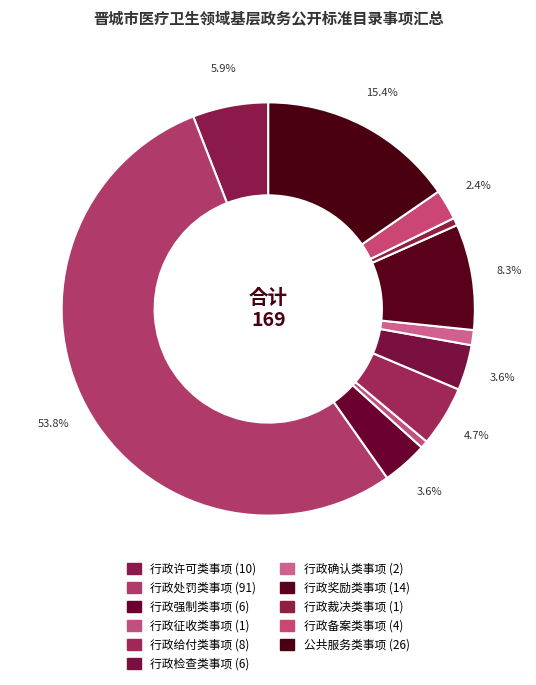

True or false: 行政确认类事项 accounts for 1% of the total.

True